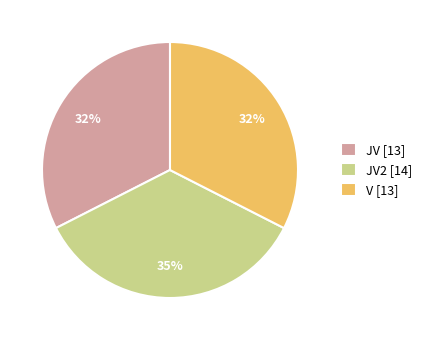

What percentage is the JV2 [14] slice, to the nearest percent?

35%